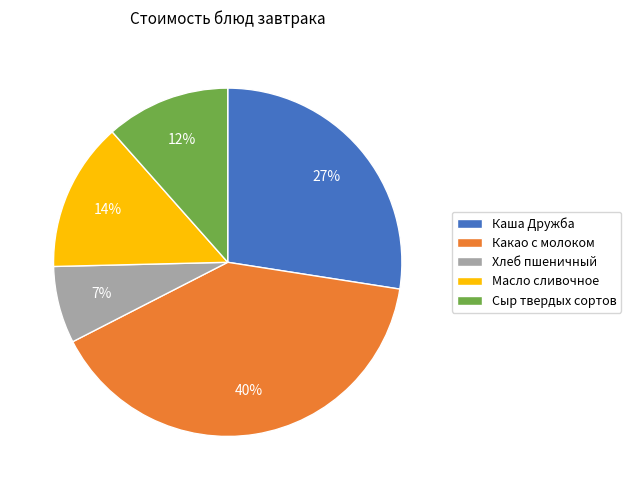

To the nearest percent, what percentage of the pie is Каша Дружба?

27%